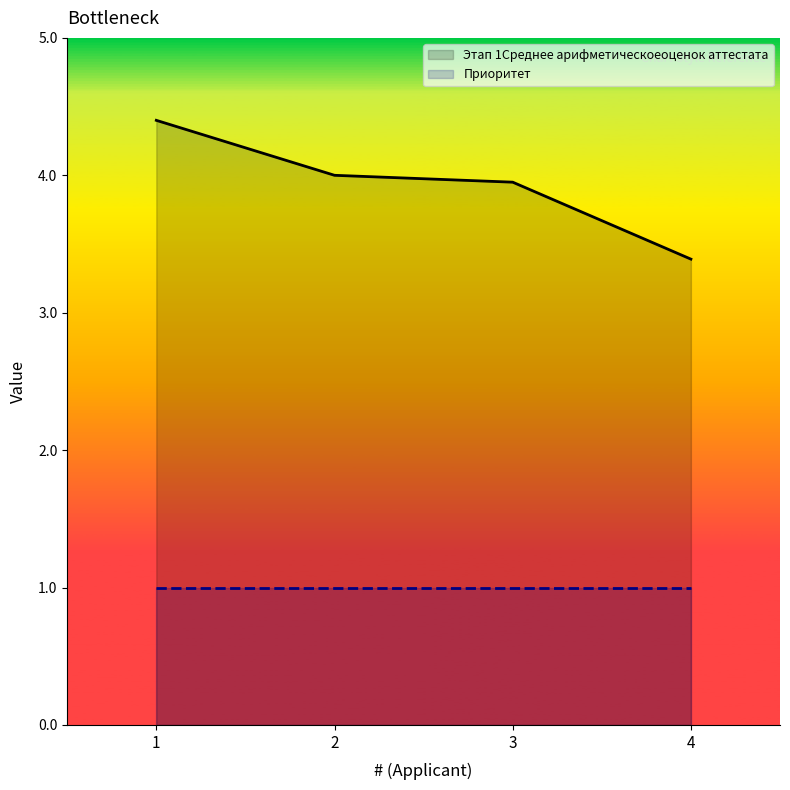

The value at 3 is 4.0. True or false?

True